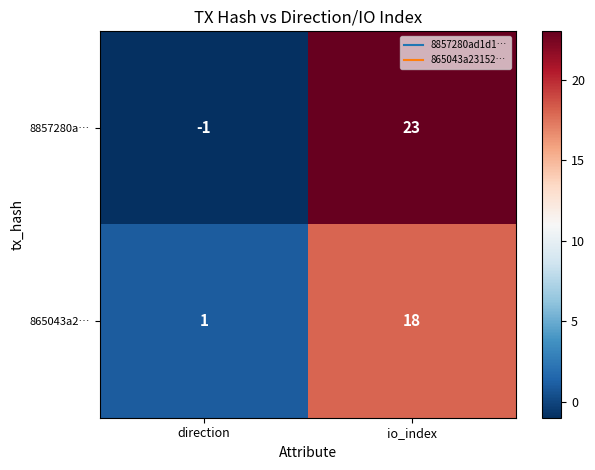

What is the difference between the 865043a2… values at io_index and direction?

17